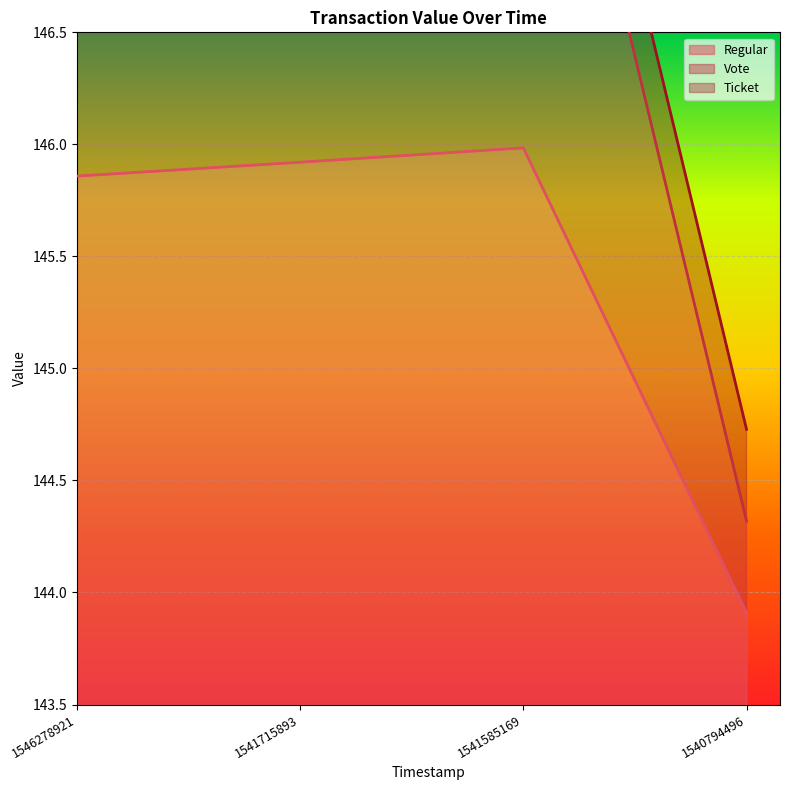

What is the average value of the Regular series?

145.4